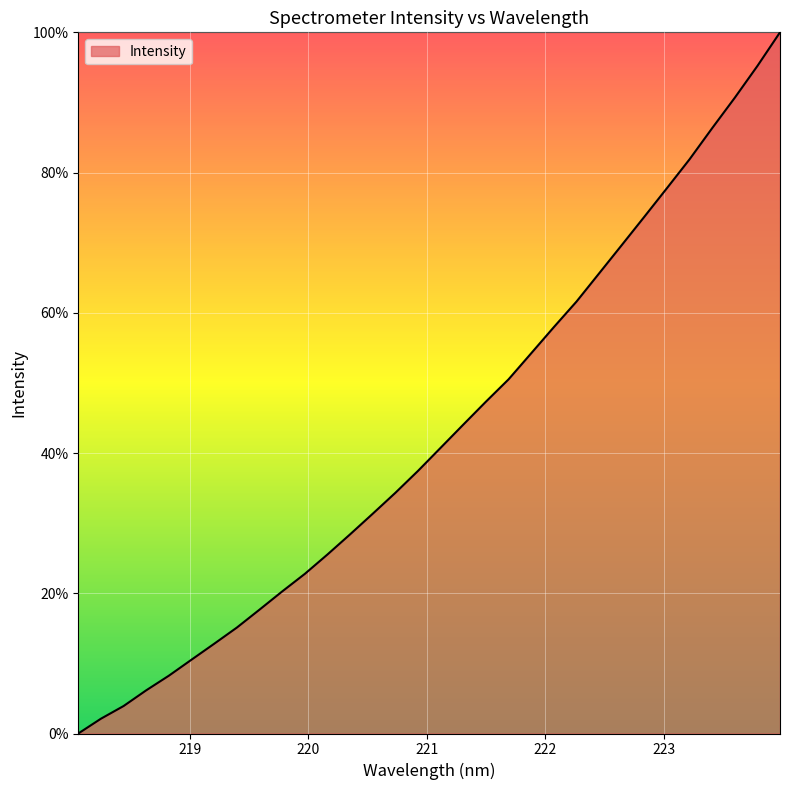

What is the greatest value displayed?

100.0